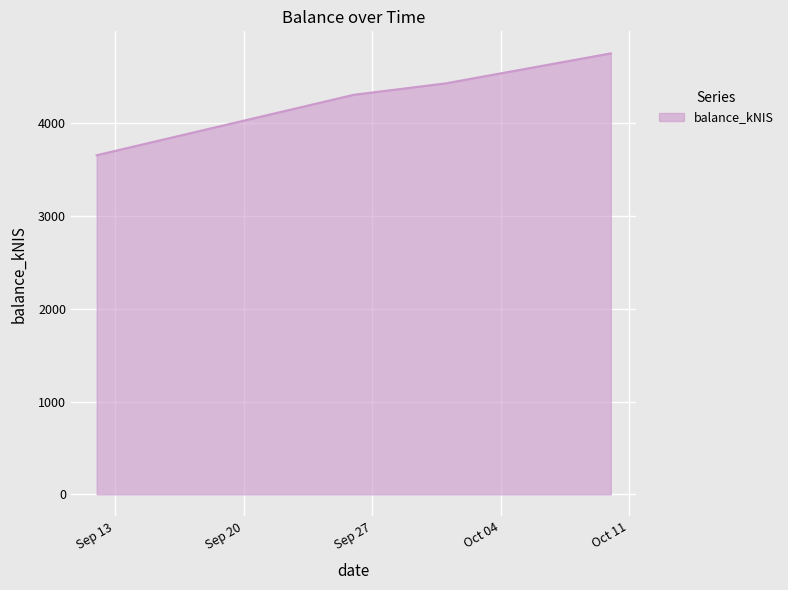

What is the maximum value shown in the chart?

4752.9